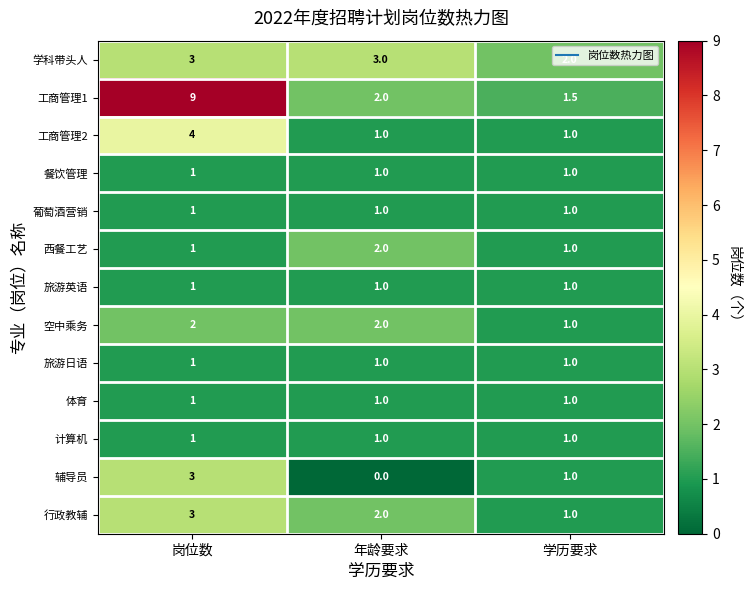

Is the value of 空中乘务 at 学历要求 greater than the value of 辅导员 at 岗位数?

No